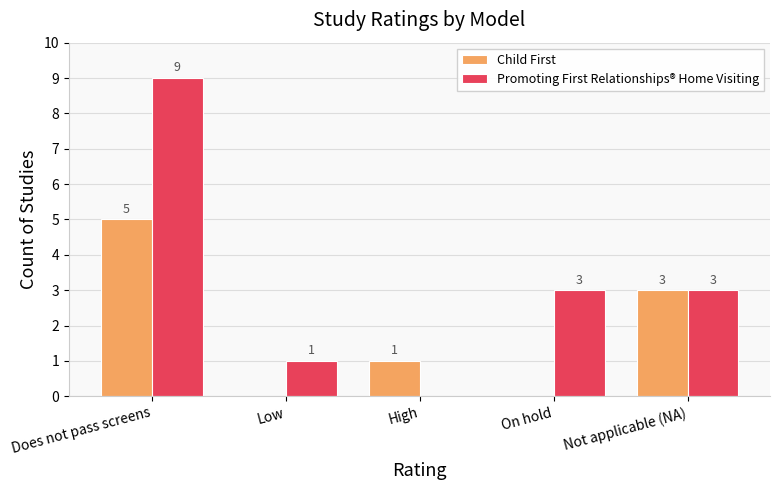

Where does the Child First series first go above 1?

Does not pass screens